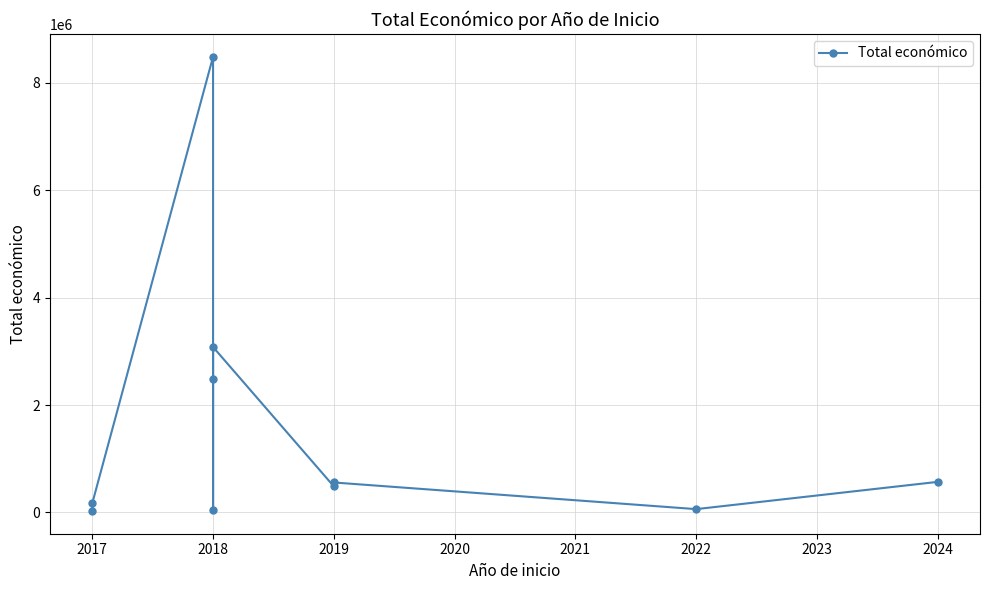

What is the smallest value displayed?

26995